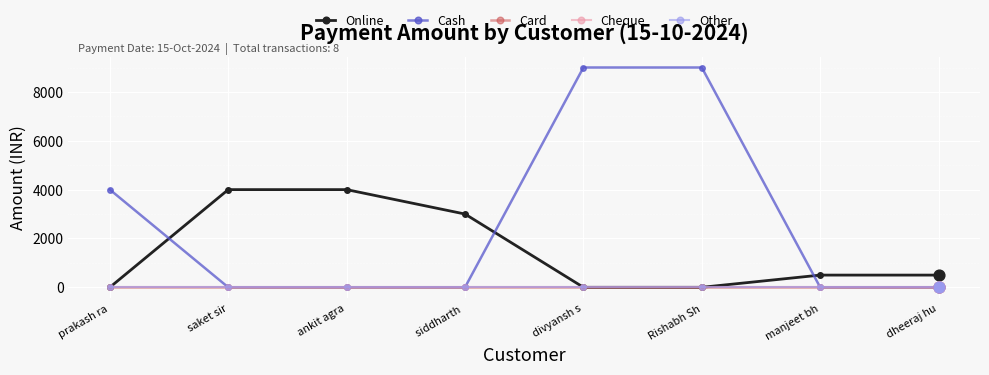

Does the chart have visible grid lines?

Yes